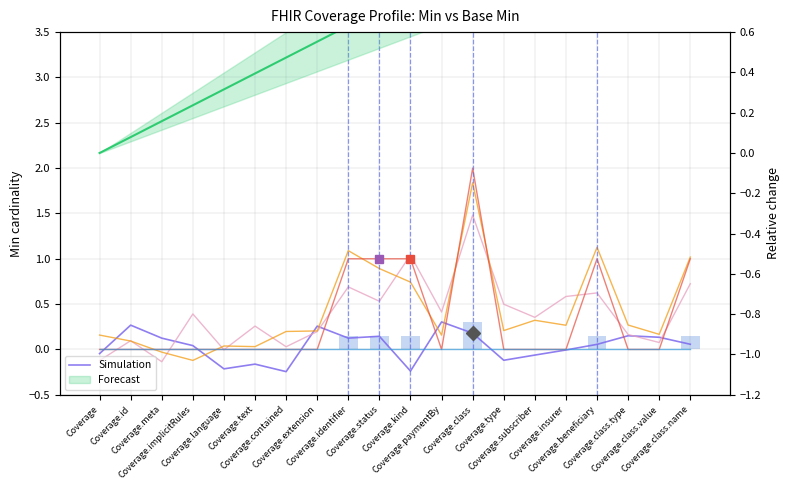

What is the smallest value displayed?

-0.2